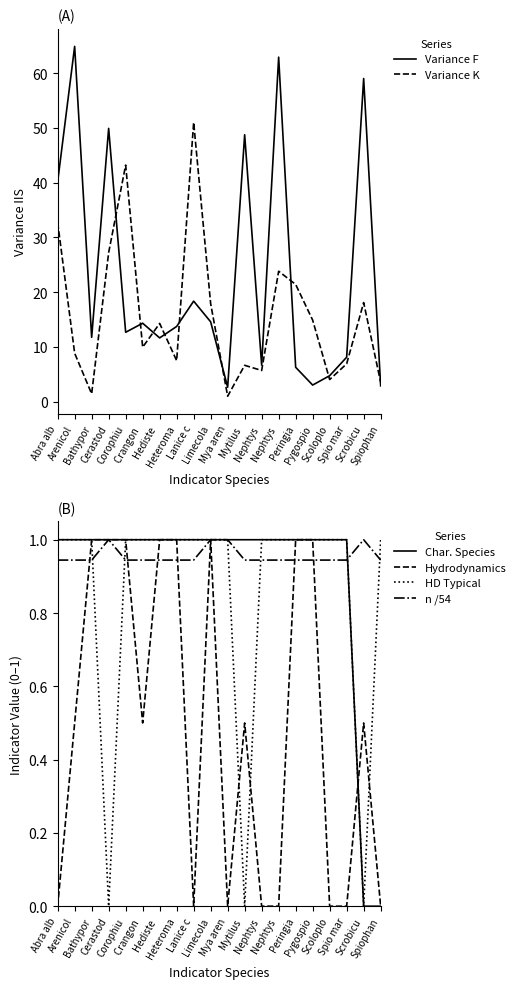

Which series has the largest range (max minus min)?

Variance F